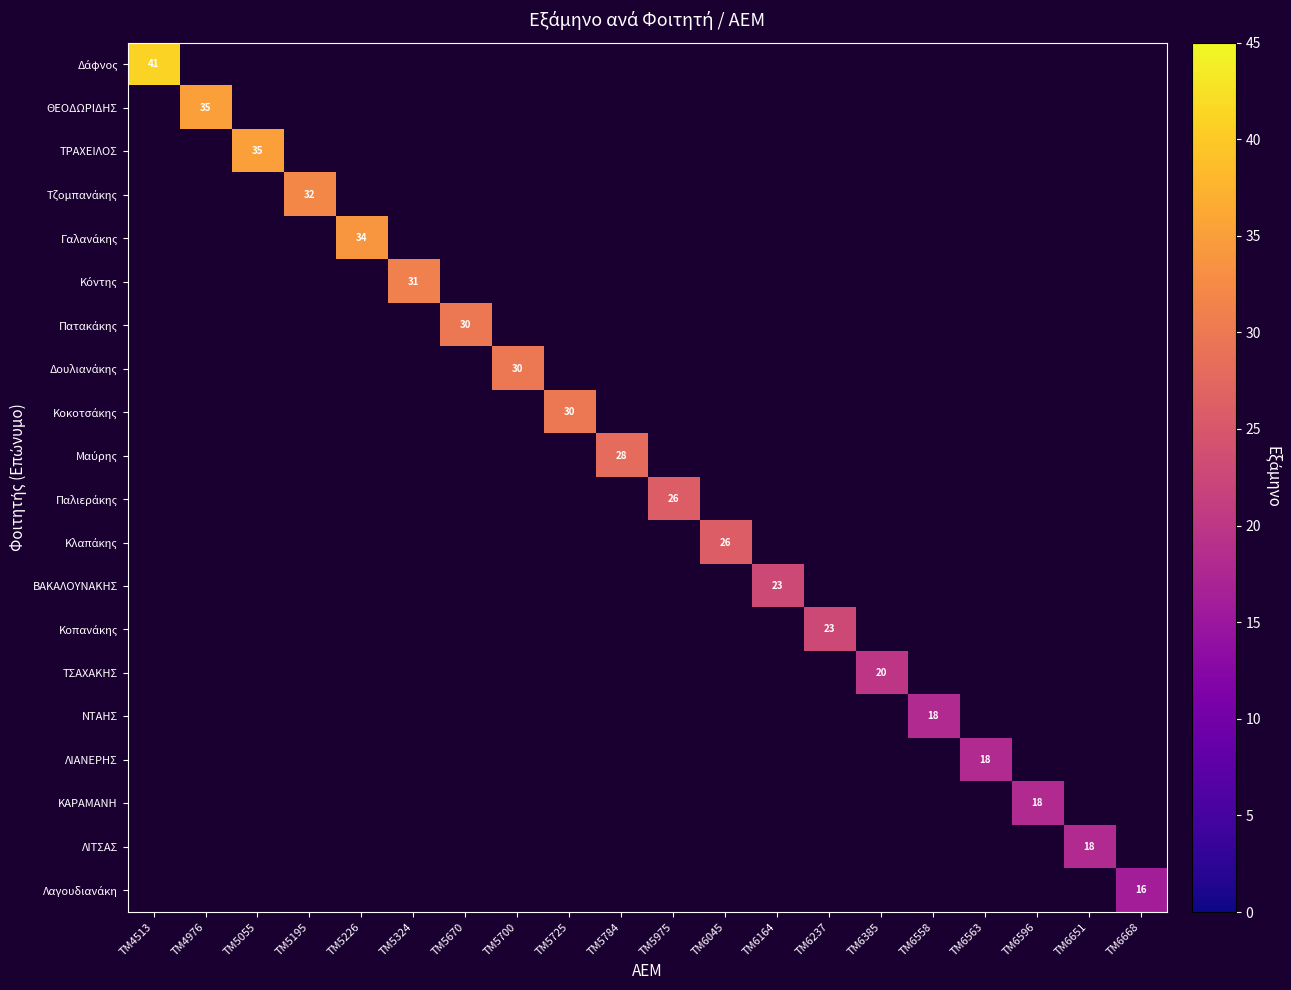

Count the number of categories in the chart.

20